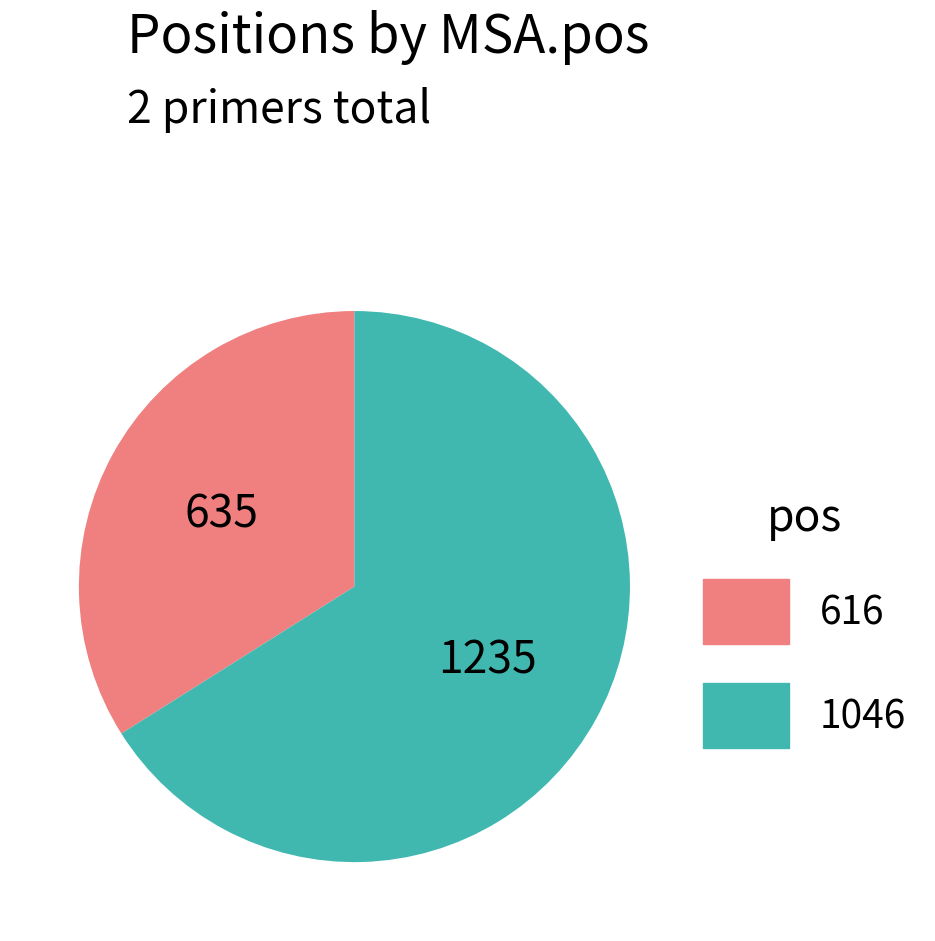

Is the sum of 616 and 1046 greater than half?

Yes